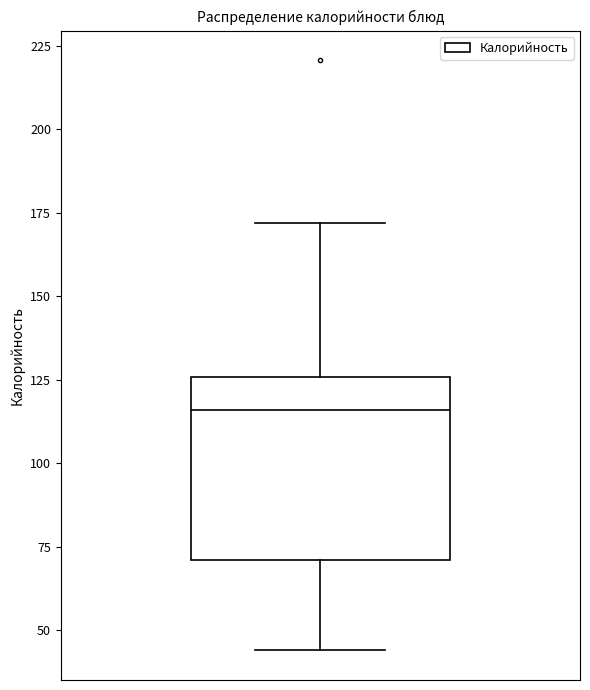

Transcribe this box plot: give where the median line is, the range the box spans, and where the two whiskers end, as read against the y-axis. The values are not printed on the chart, so give them approximately, as read against the axis.

median 115, box 70 to 125, whiskers 45 to 170